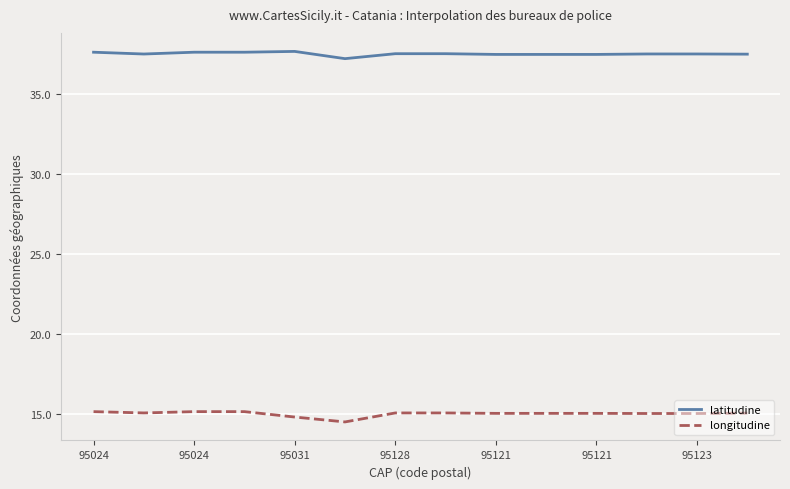

What is the smallest value displayed?

14.5